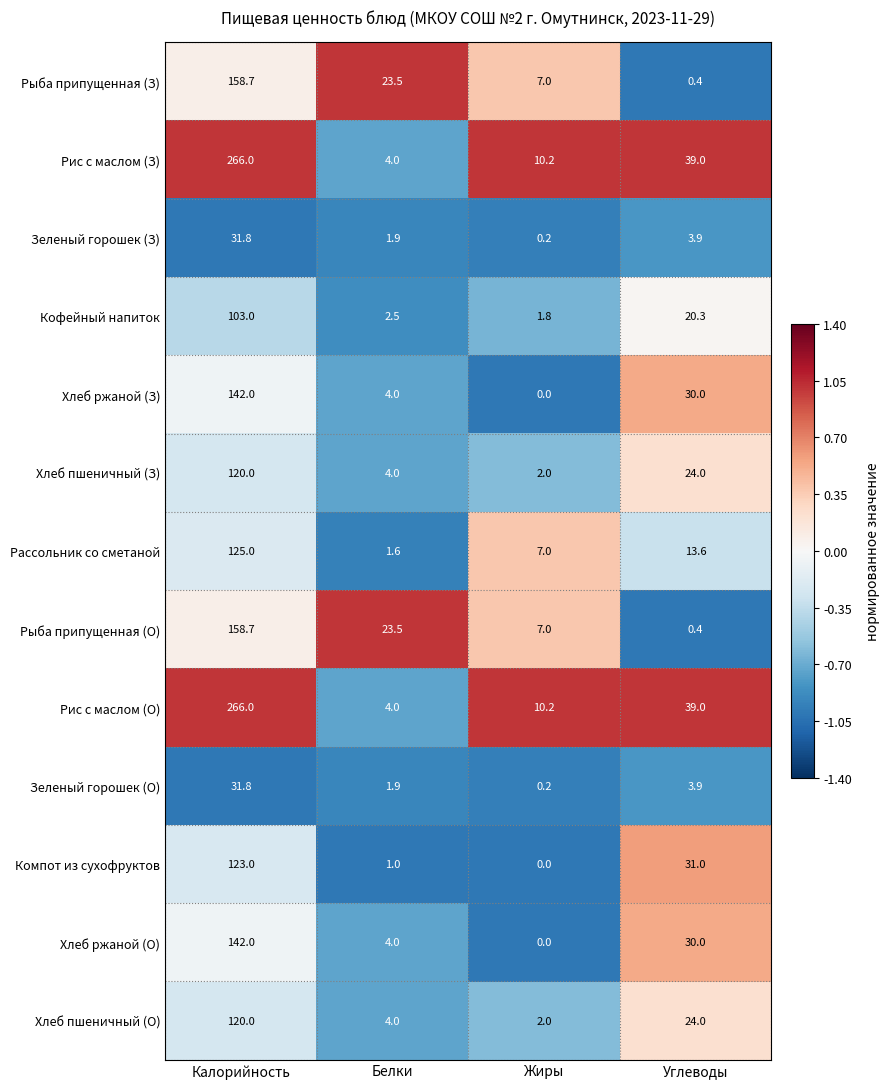

The Рассольник со сметаной series shows 2.7 at Углеводы. True or false?

False